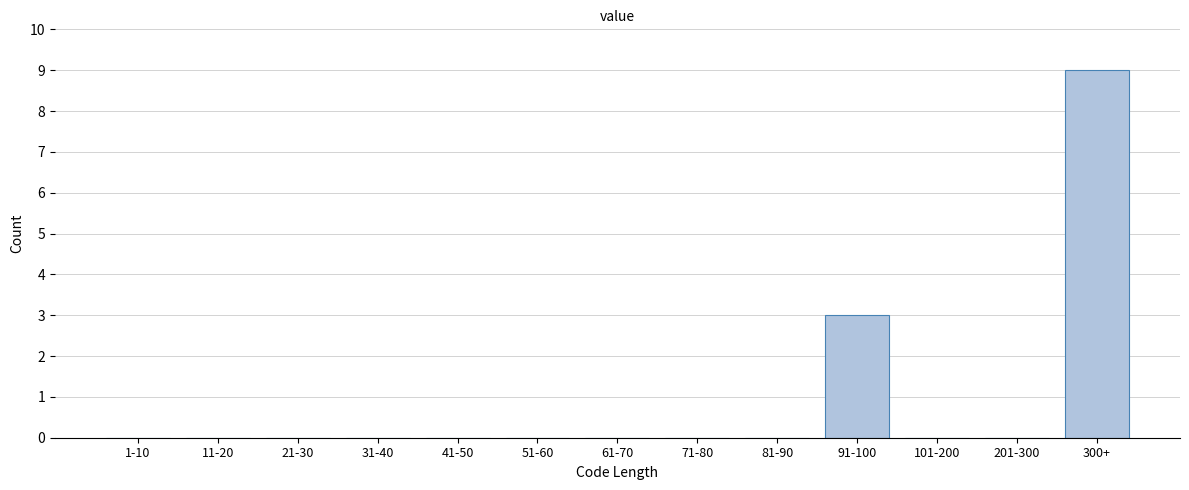

Reading right to left, transcribe all the data shown in this chart.

300+=9	201-300=0	101-200=0	91-100=3	81-90=0	71-80=0	61-70=0	51-60=0	41-50=0	31-40=0	21-30=0	11-20=0	1-10=0